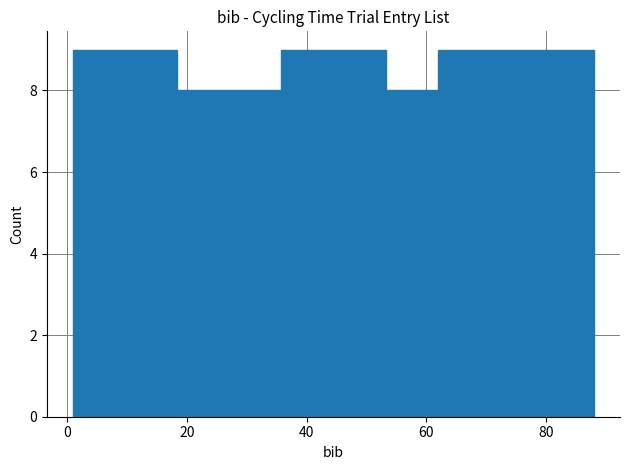

How tall is the bar that spans 2 to 10 on the x-axis? Neither the bar edges nor the heights are printed on the chart, so give them approximately, as read against the axes.

9